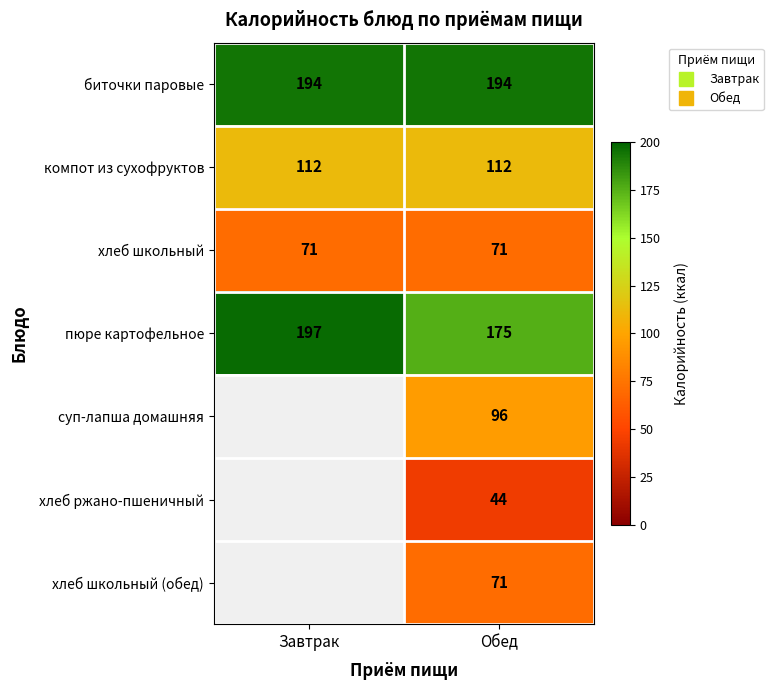

Which label corresponds to the largest value in the chart?

Завтрак